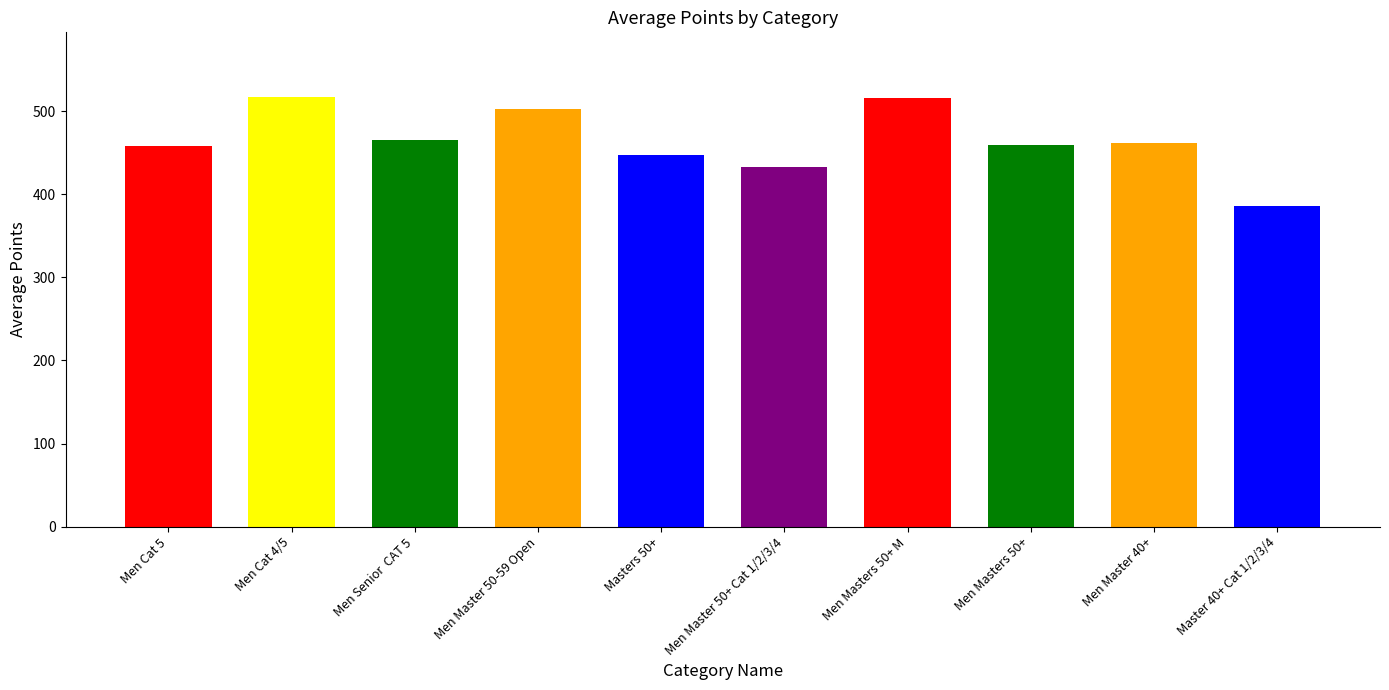

Does the chart contain stacked bars?

No